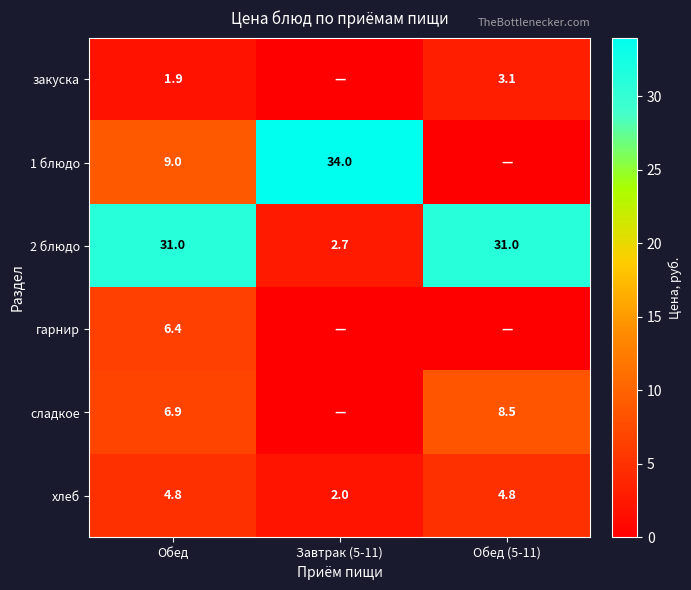

How many data points in хлеб are above 4?

2